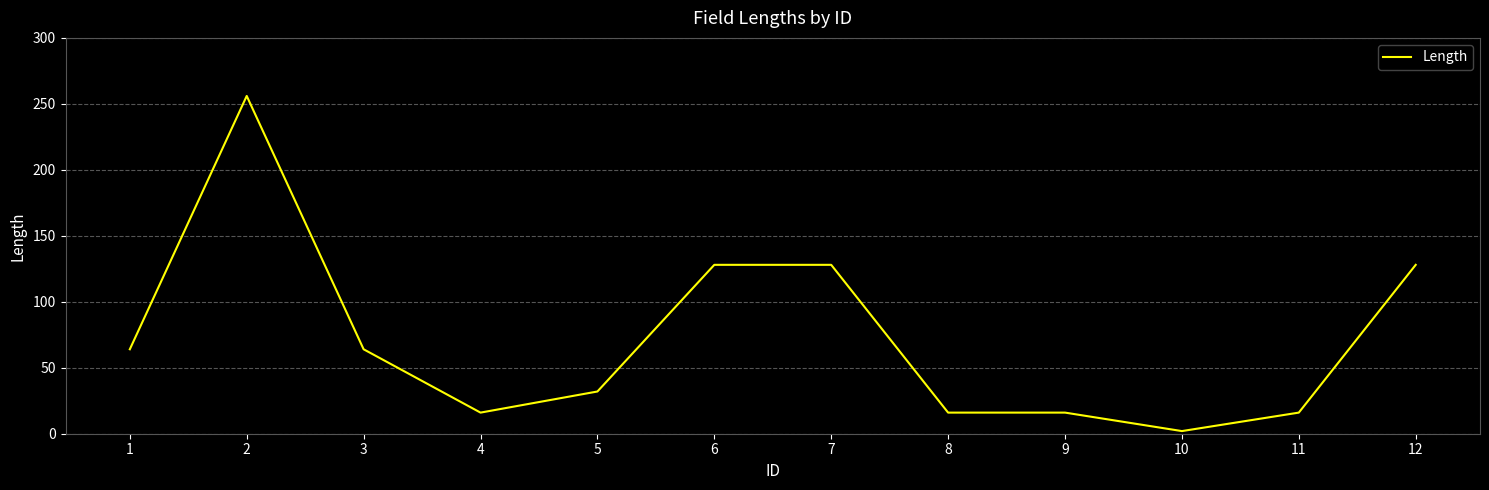

What is the change in value from 4 to 6?

+112